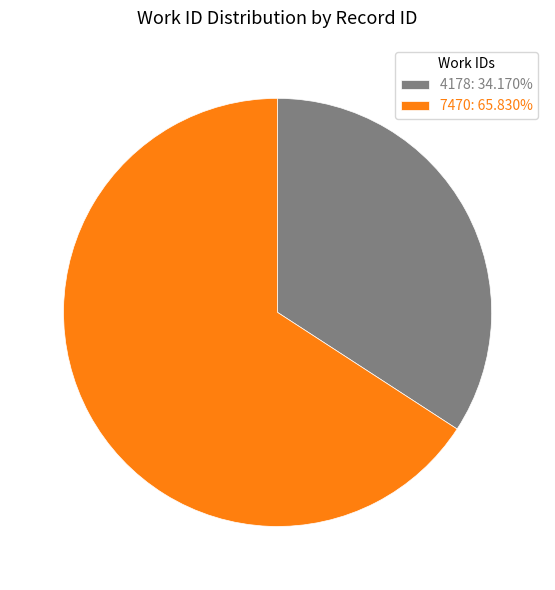

Rank the categories by value from lowest to highest.

4178, 7470